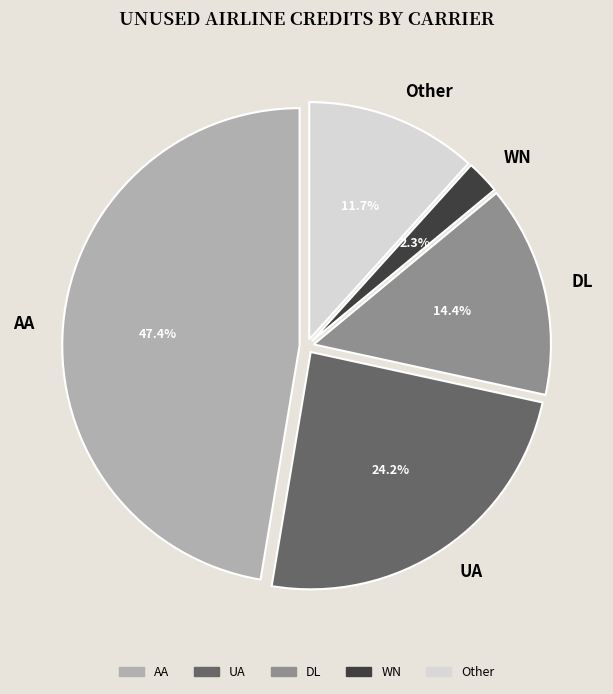

What is the largest slice in the pie chart?

AA